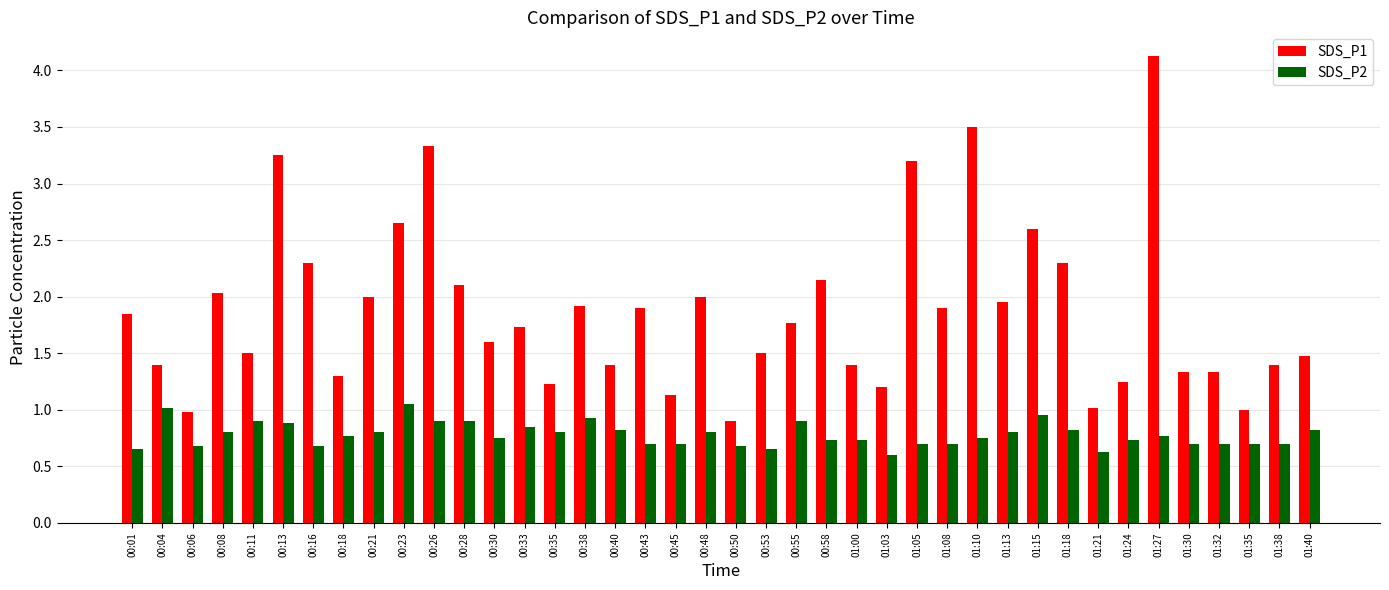

Is it true that SDS_P2 equals 1.1 at 00:08?

False